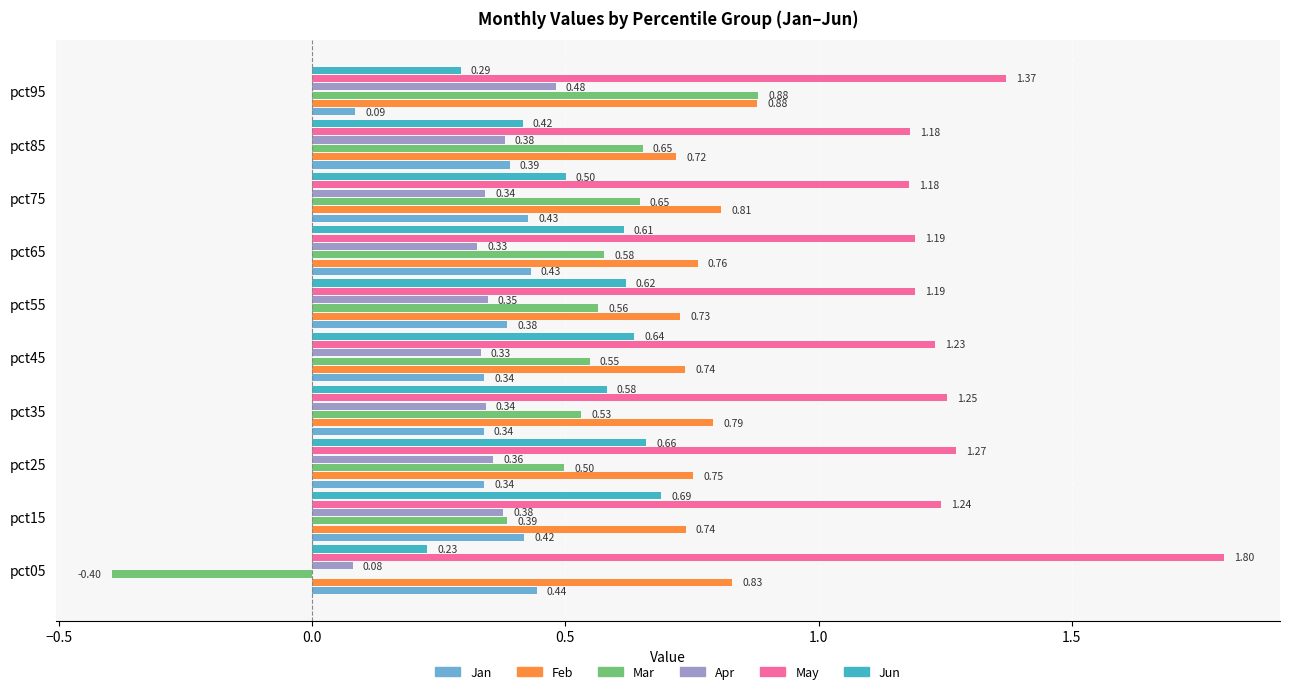

What is the total value across all series at pct95?

4.0